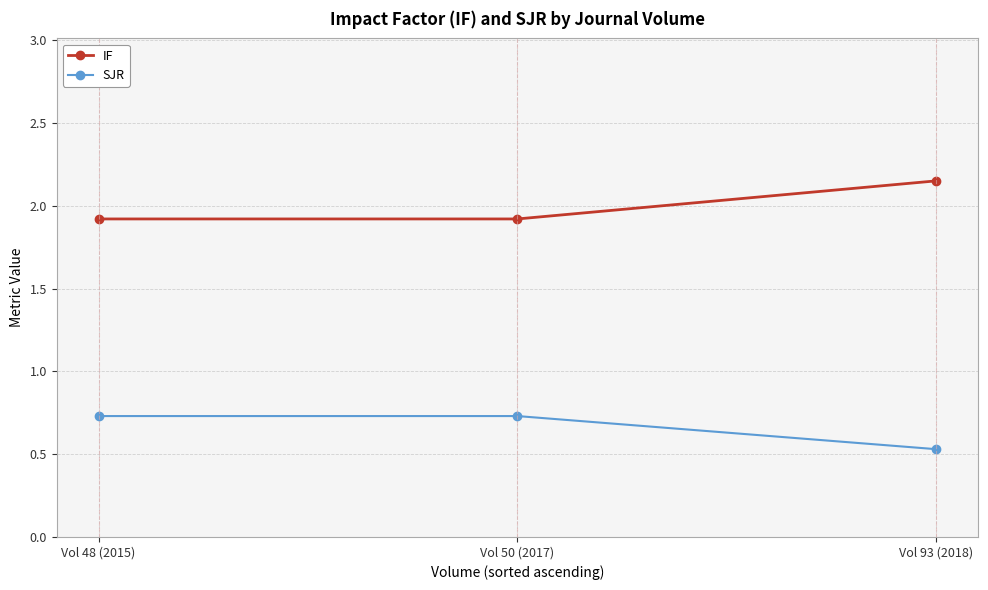

What is the label of the 3rd point from the right?

Vol 48 (2015)